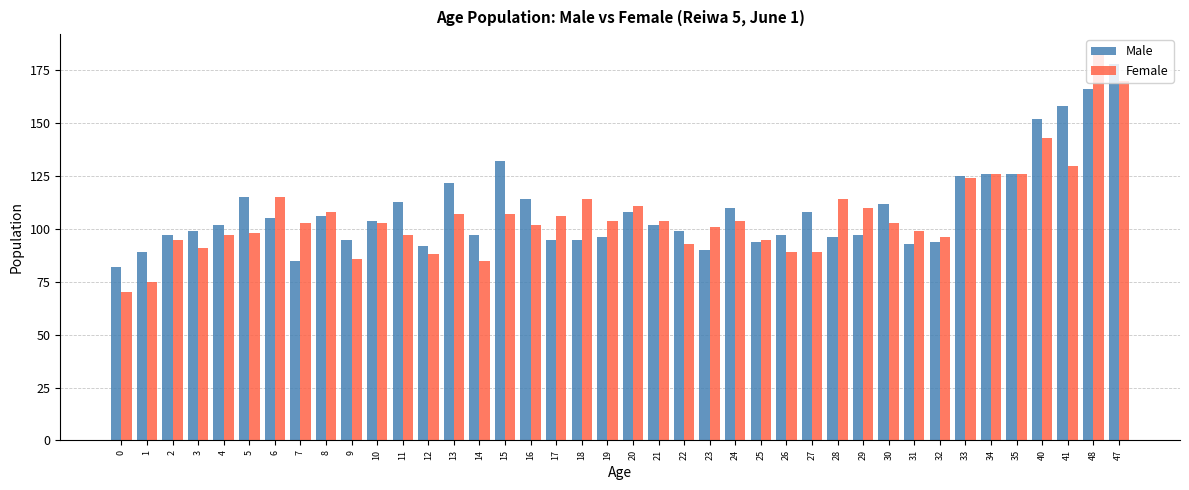

Are the bars horizontal?

No